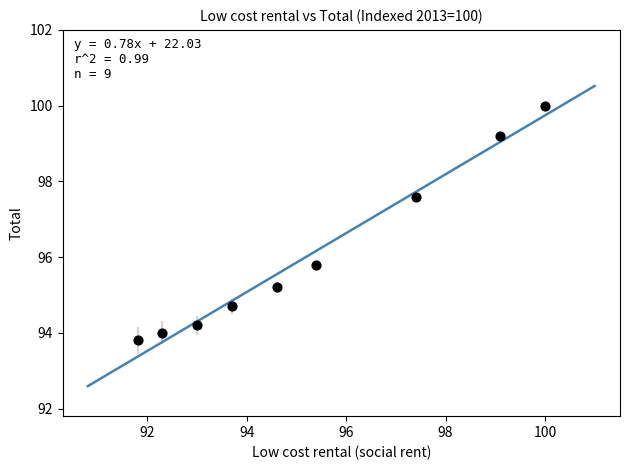

What Y value in the scatter plot is closest to 96?

95.8